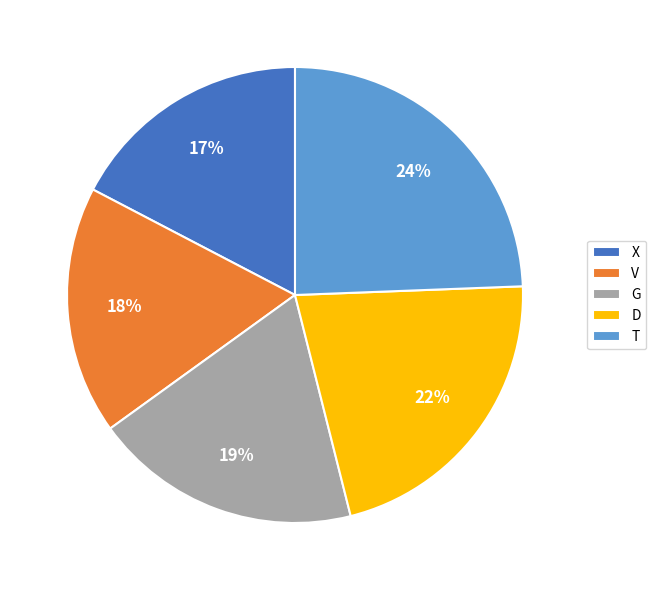

Combined, do V and D account for over 50%?

No